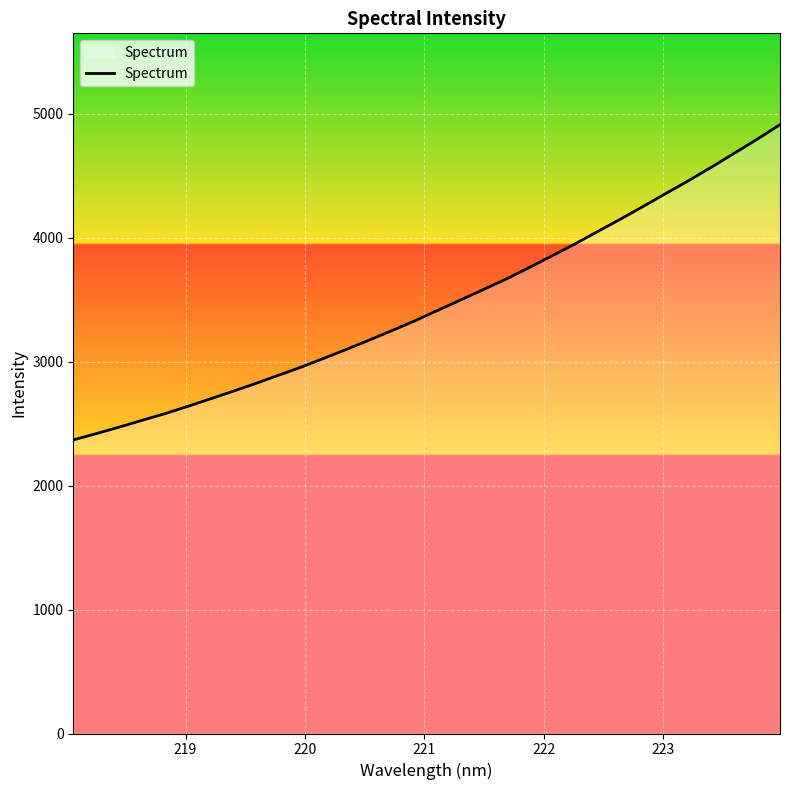

What is the difference between the maximum and minimum values?

2544.1